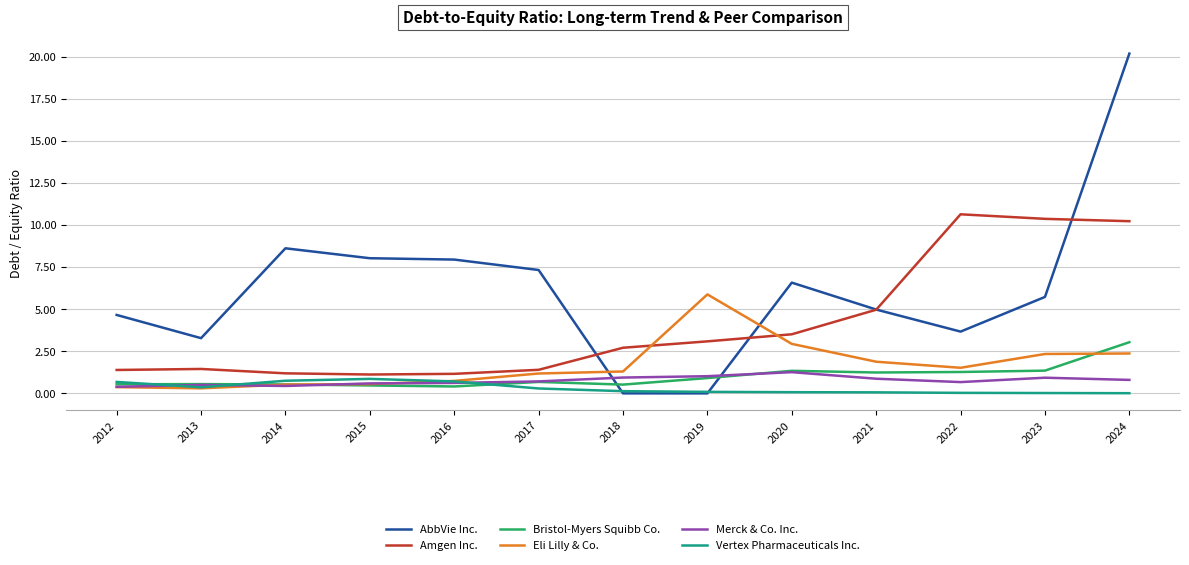

What value does the Vertex Pharmaceuticals Inc. series have at 2015?

0.9